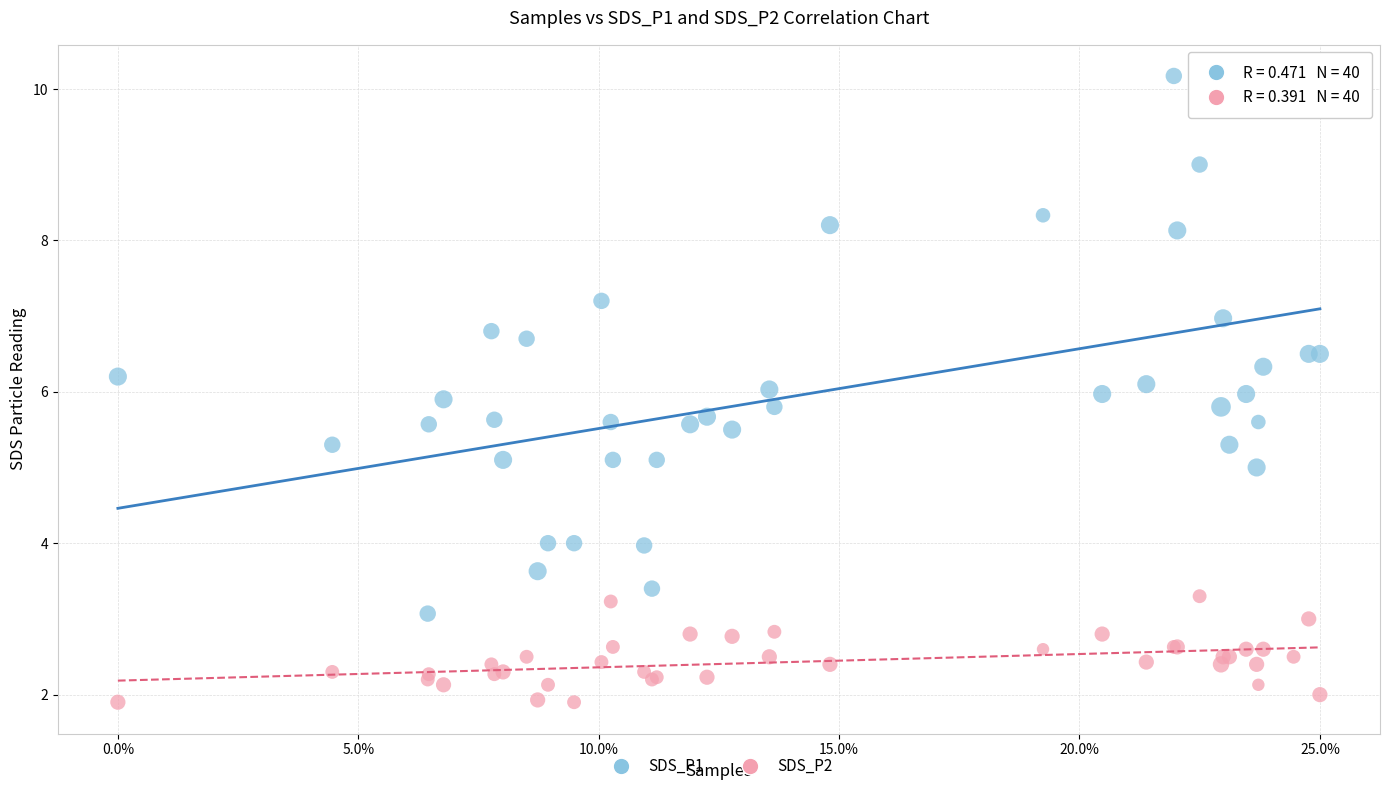

Which series reaches the maximum Y coordinate?

SDS_P1